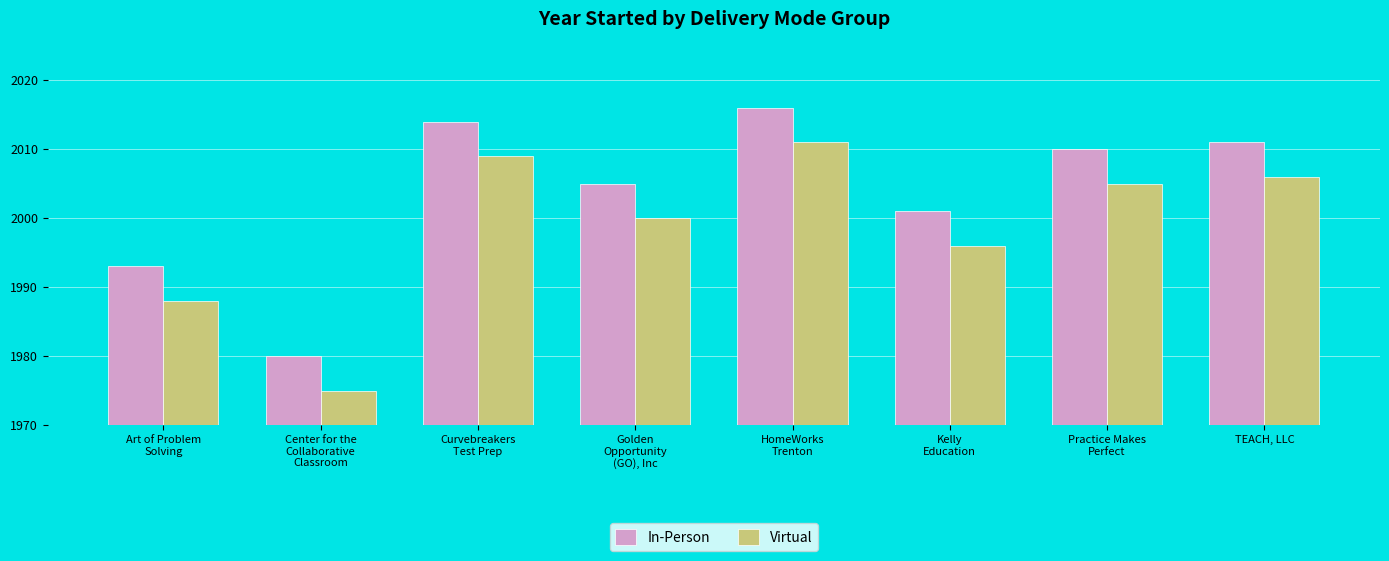

What value does the In-Person series have at Center for the
Collaborative
Classroom, to the nearest 5?

1980